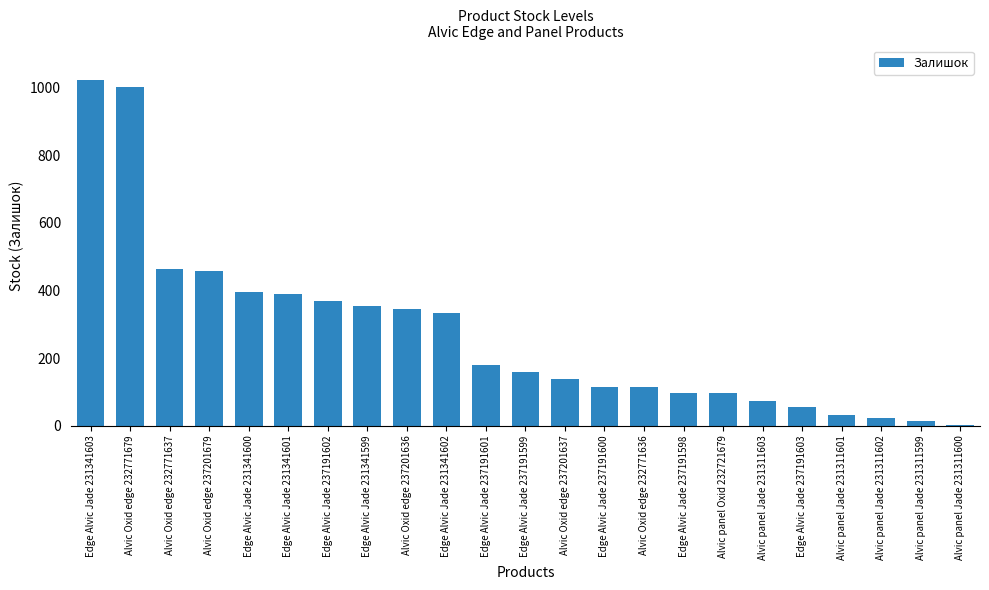

Which category has the highest value across all series?

Edge Alvic Jade 231341603